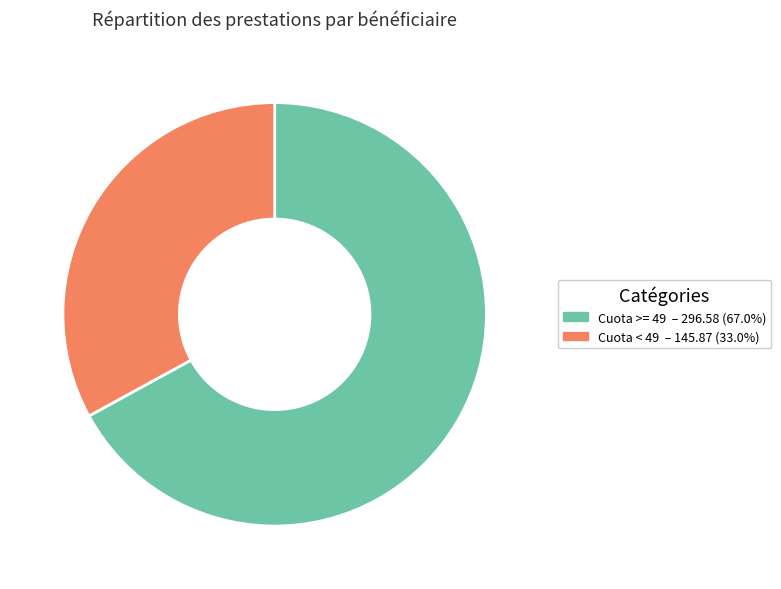

Do Cuota < 49 – 145.87 (33.0%) and Cuota >= 49 – 296.58 (67.0%) together represent more than half of the pie?

Yes